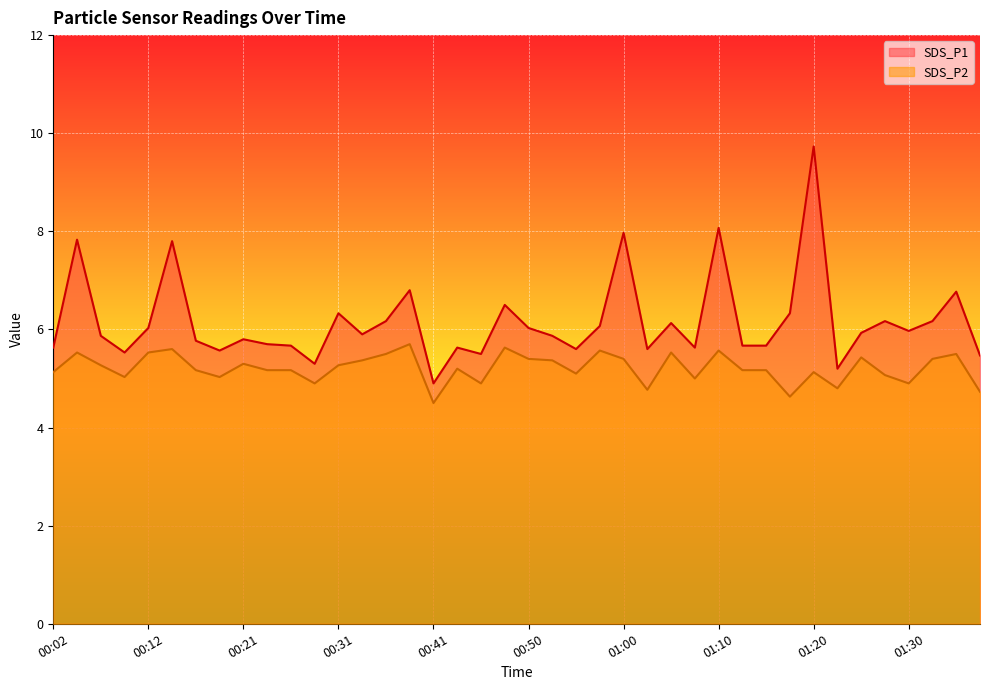

What is the total value across all series at 00:48?

12.1